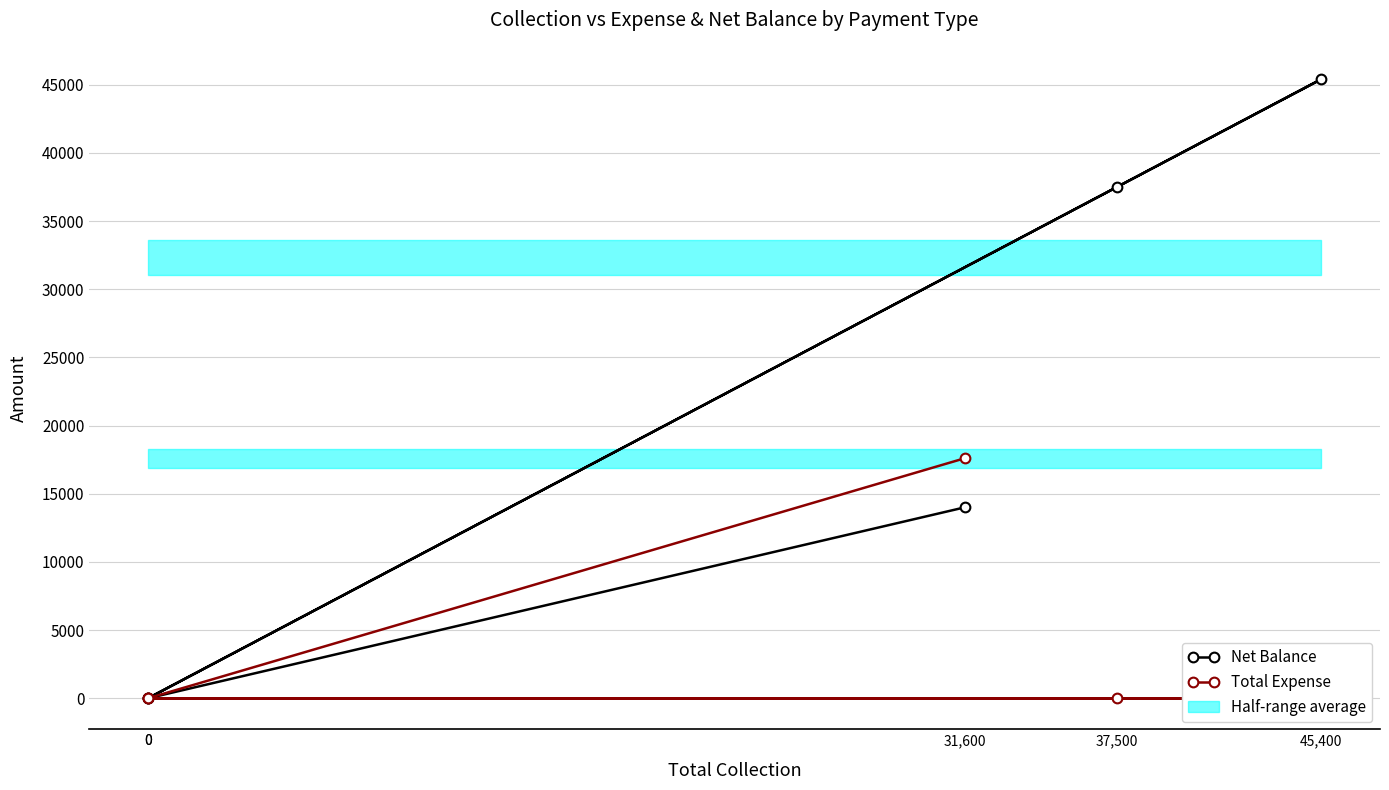

Reading right to left, extract all data points from this chart.

Net Balance: 0=0	45,400=45400	37,500=37500	0=0	31,600=14000
Total Expense: 0=0	45,400=0	37,500=0	0=0	31,600=17600